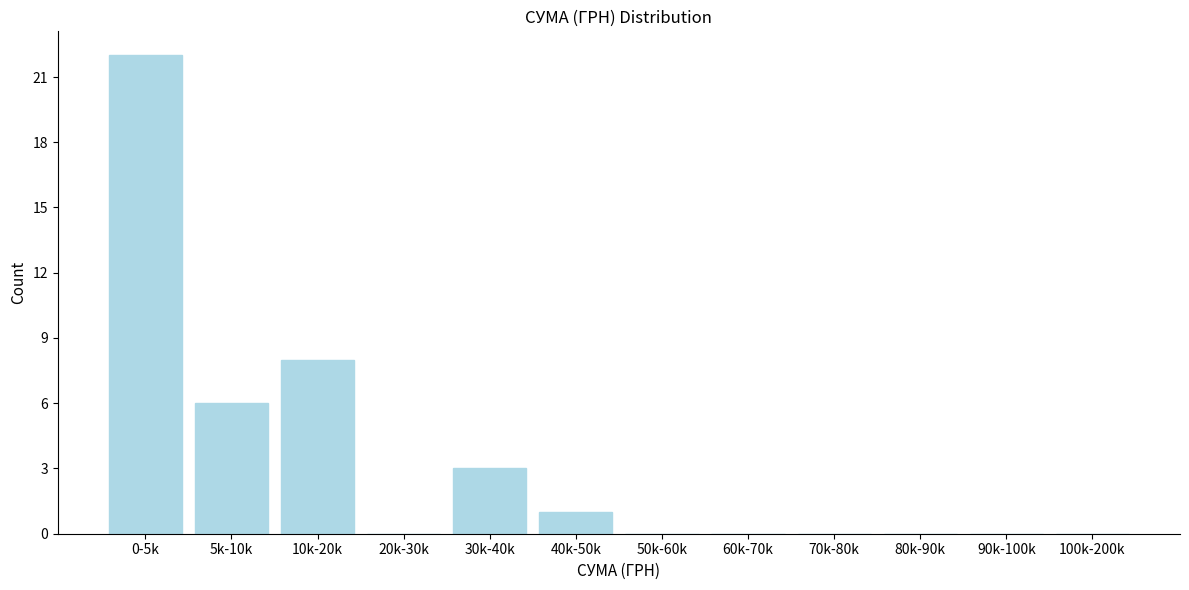

Reading left to right, what are all the values shown in this chart?

0-5k=22	5k-10k=6	10k-20k=8	20k-30k=0	30k-40k=3	40k-50k=1	50k-60k=0	60k-70k=0	70k-80k=0	80k-90k=0	90k-100k=0	100k-200k=0